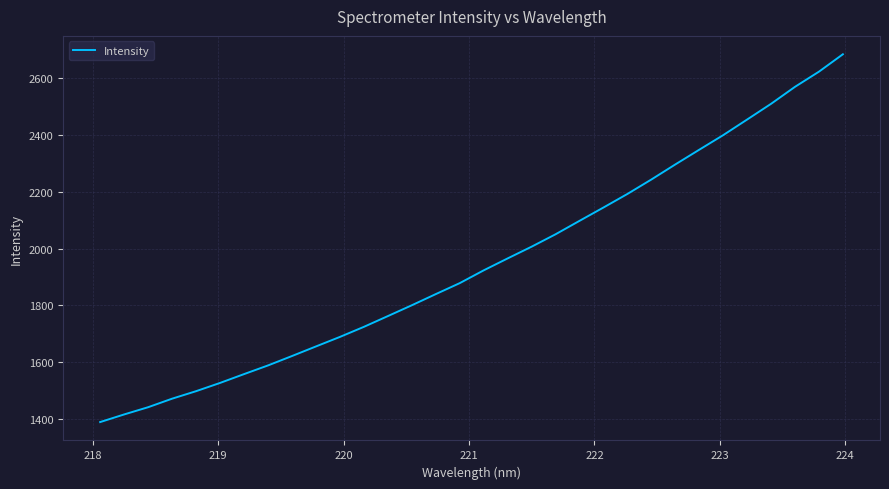

What is the minimum value shown in the chart?

1389.3